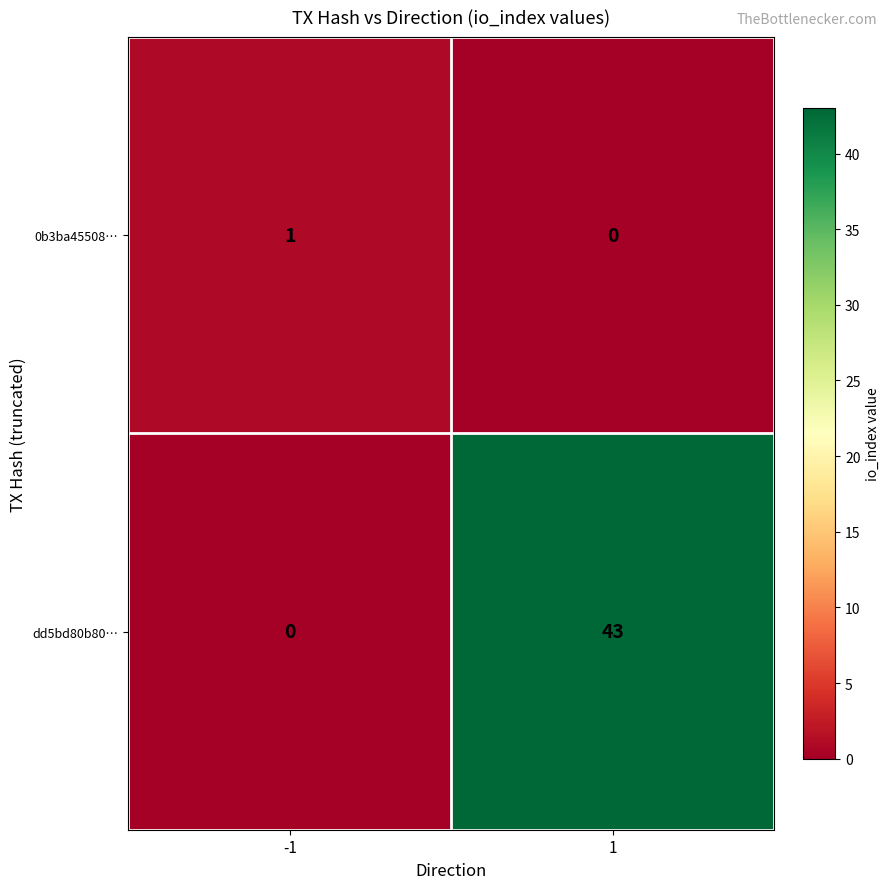

Reading right to left, list all the values displayed in this chart.

0b3ba45508…: 0	1
dd5bd80b80…: 43	0